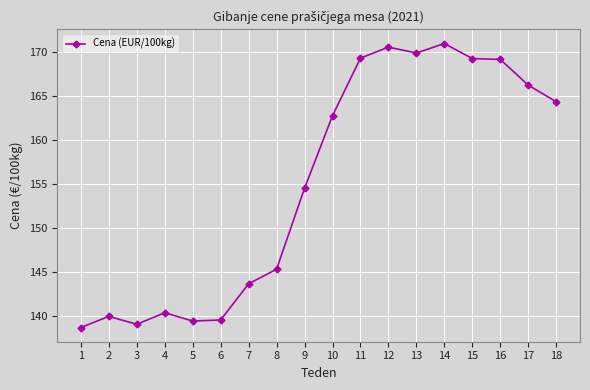

What is the change in value from 5 to 8?

+5.9